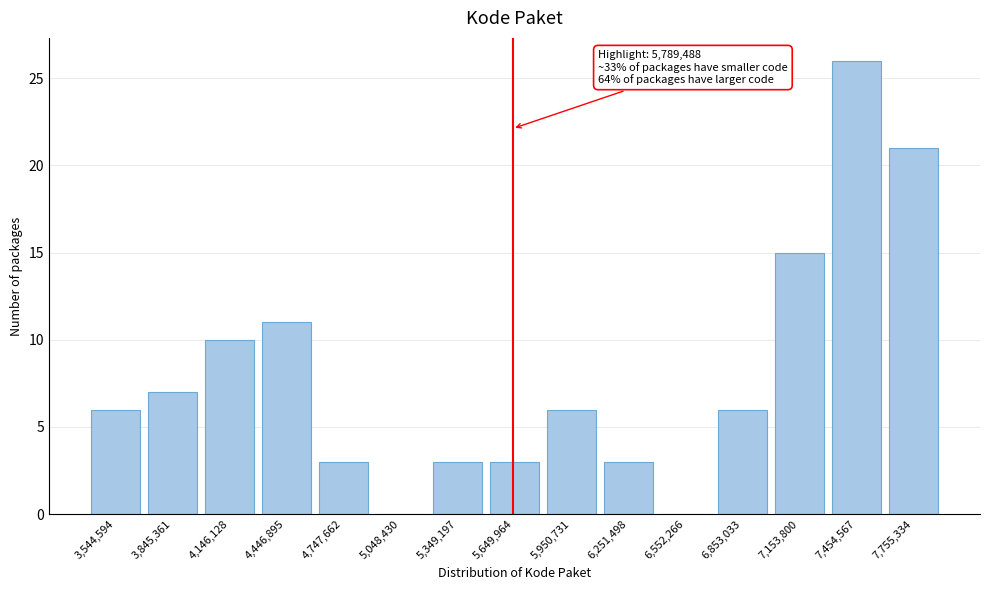

Reading left to right, transcribe all the data shown in this chart.

3,544,594=6	3,845,361=7	4,146,128=10	4,446,895=11	4,747,662=3	5,048,430=0	5,349,197=3	5,649,964=3	5,950,731=6	6,251,498=3	6,552,266=0	6,853,033=6	7,153,800=15	7,454,567=26	7,755,334=21